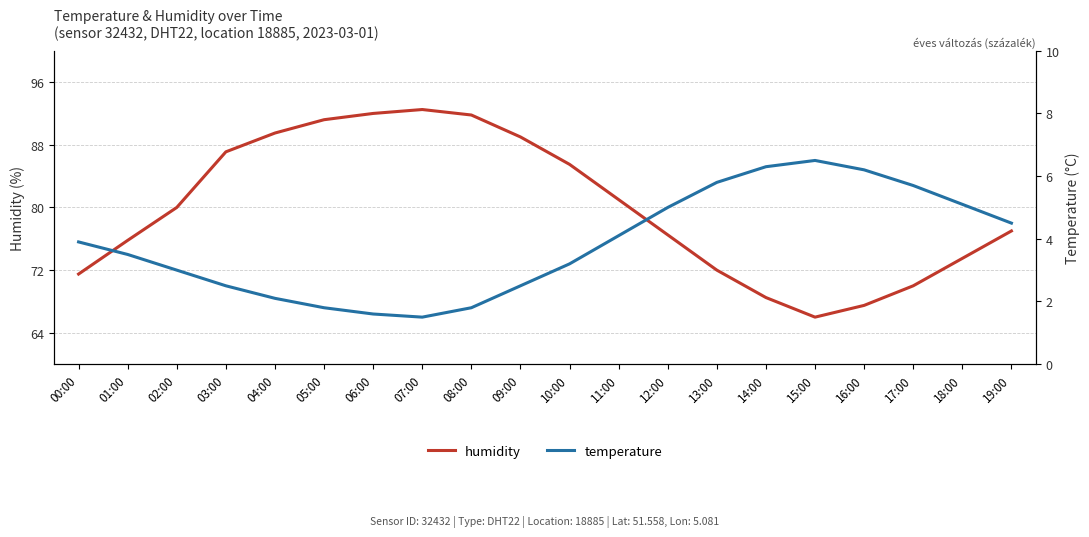

At which category does humidity reach its first local peak?

07:00